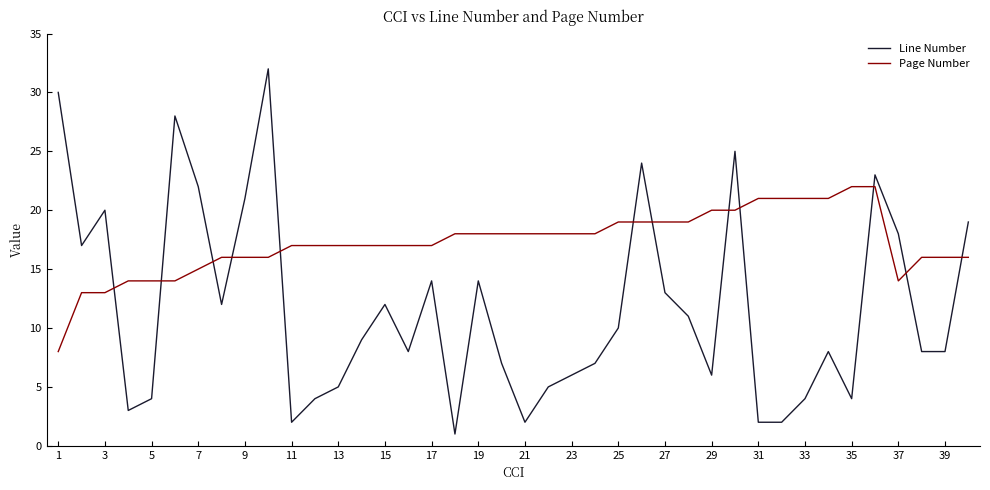

What is the average value of the Page Number series?

17